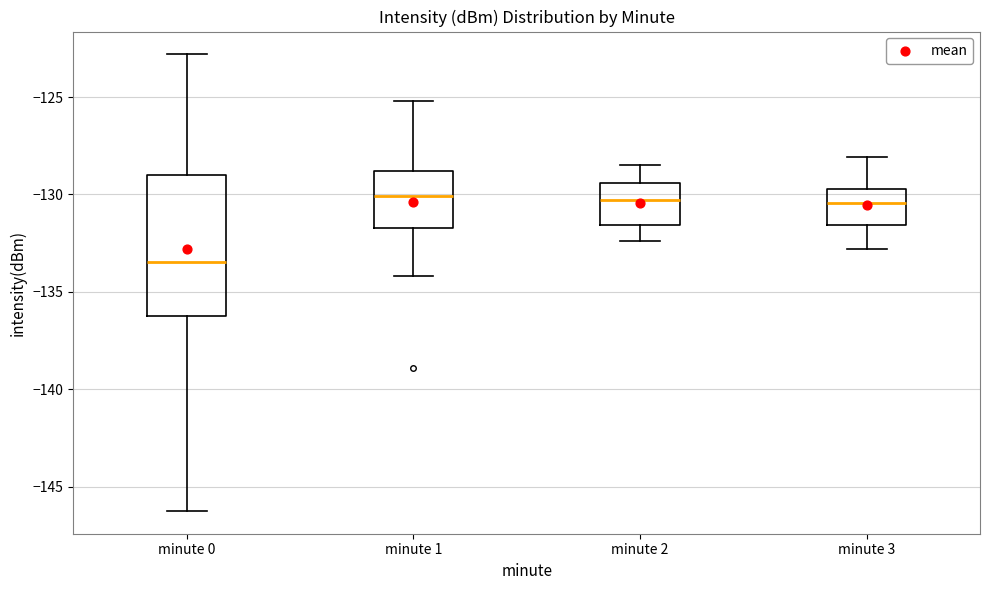

Where is the lower edge of the box for minute 0 on the y-axis? The values are not printed on the chart, so give them approximately, as read against the axis.

-136.0